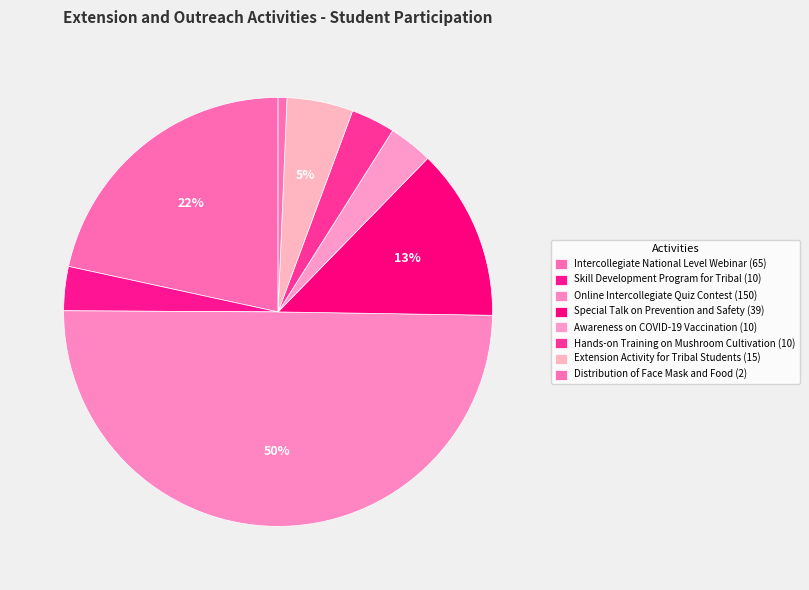

Rank the categories by value from lowest to highest.

Distribution of Face Mask and Food, Skill Development Program for Tribal, Awareness on COVID-19 Vaccination, Hands-on Training on Mushroom Cultivation, Extension Activity for Tribal Students, Special Talk on Prevention and Safety, Intercollegiate National Level Webinar, Online Intercollegiate Quiz Contest